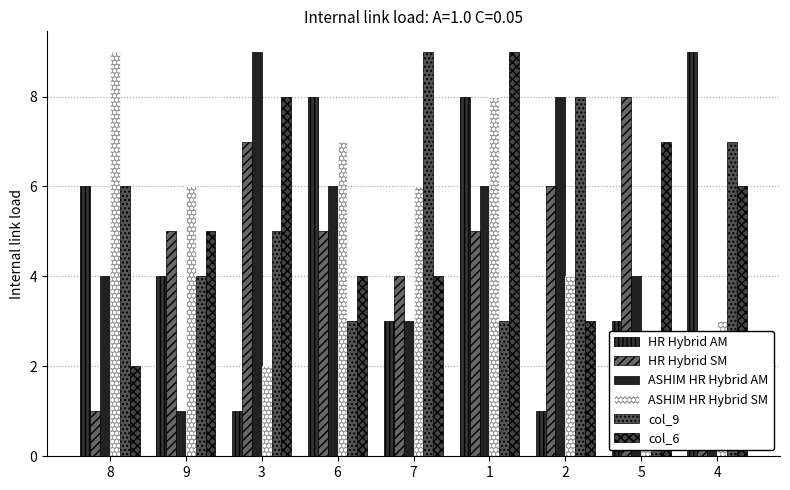

Rank the series by their maximum value, from lowest to highest.

HR Hybrid SM, HR Hybrid AM, ASHIM HR Hybrid AM, ASHIM HR Hybrid SM, col_9, col_6